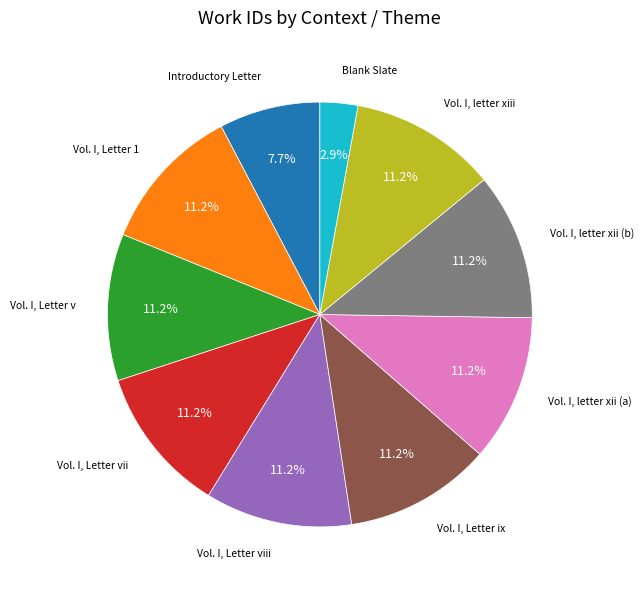

What is the total percentage of Vol. I, letter xii (b) and Vol. I, Letter ix?

22.4%